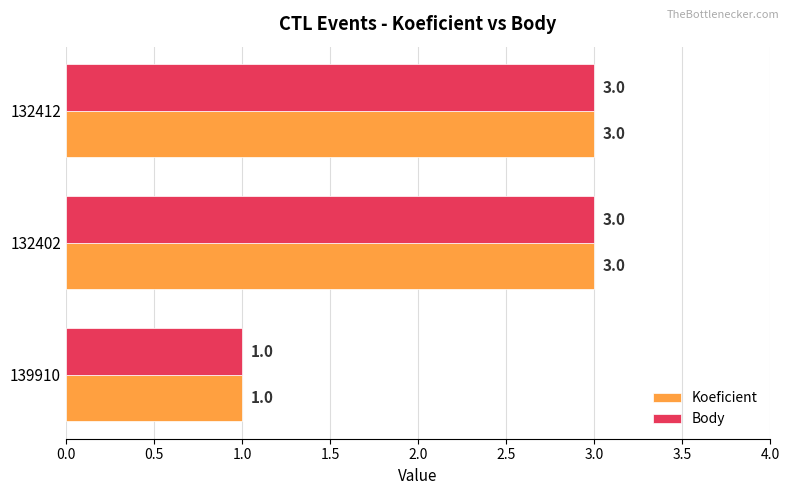

True or false: Body has a value of 2 at 132412.

False